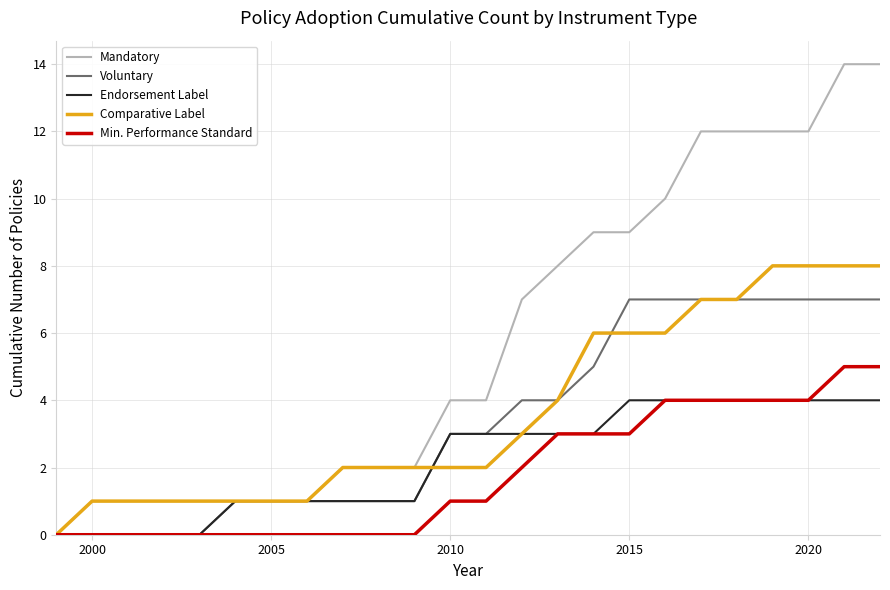

Rank the series by their maximum value, from lowest to highest.

Endorsement Label, Min. Performance Standard, Voluntary, Comparative Label, Mandatory